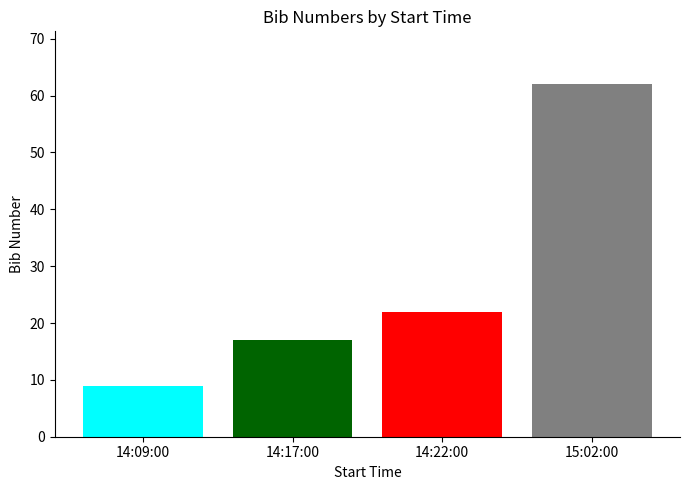

Between 14:09:00 and 15:02:00, which is larger?

15:02:00